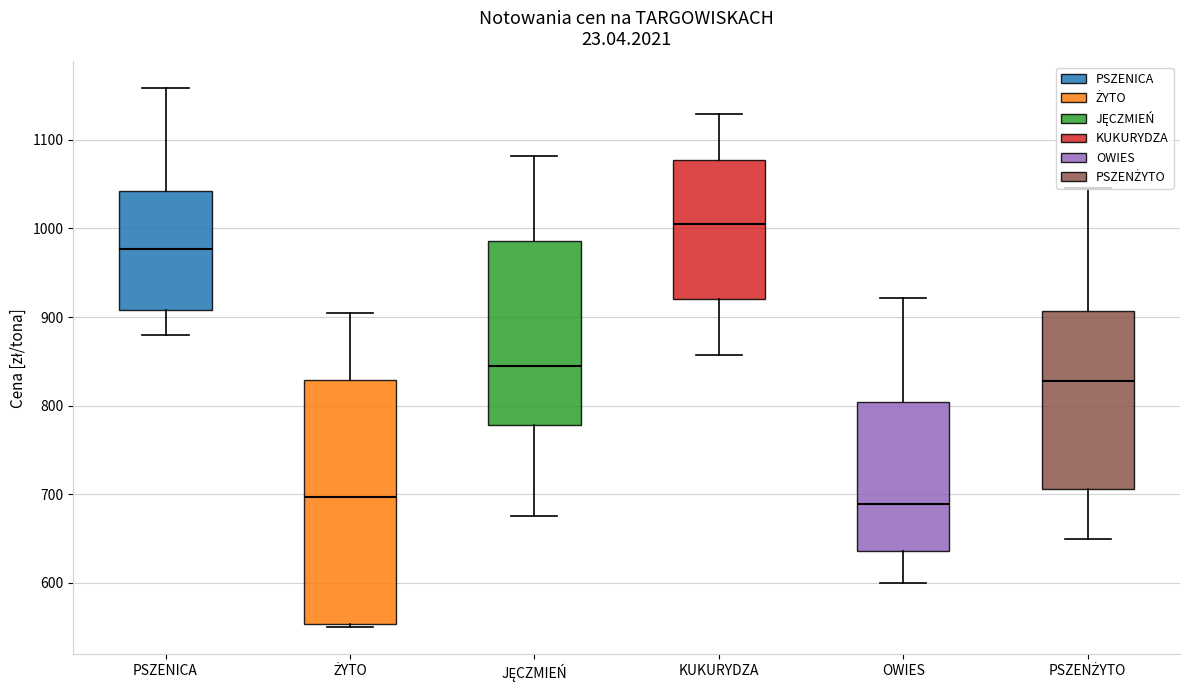

Which box has the highest median line?

KUKURYDZA